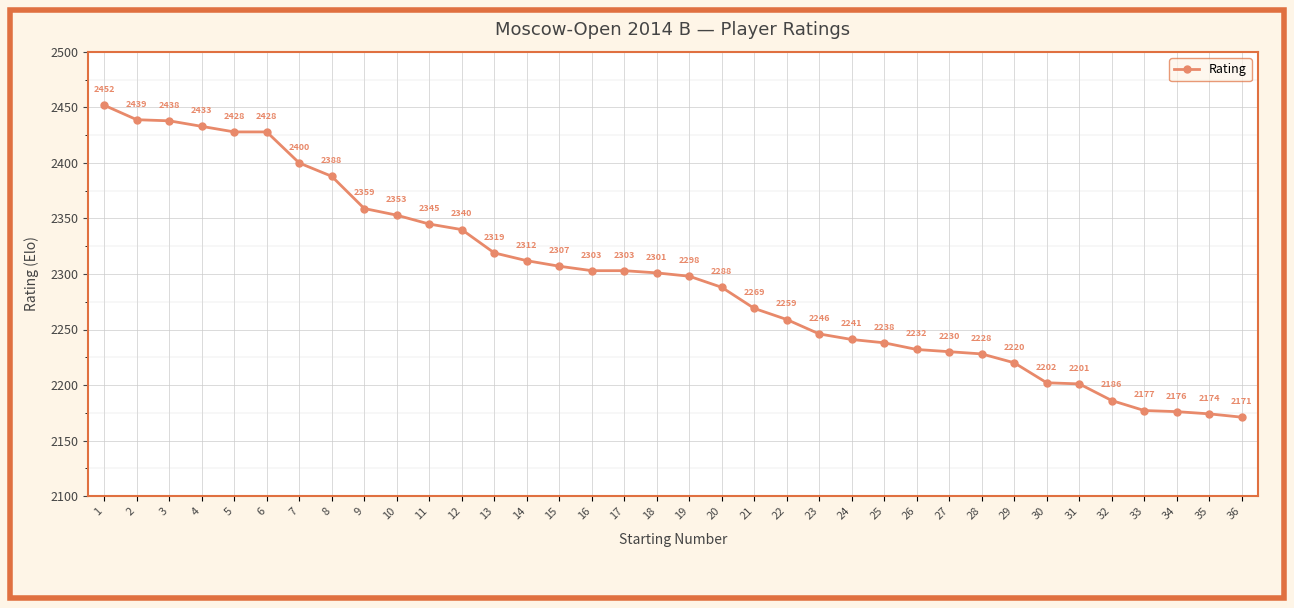

Which category has the highest value across all series?

1